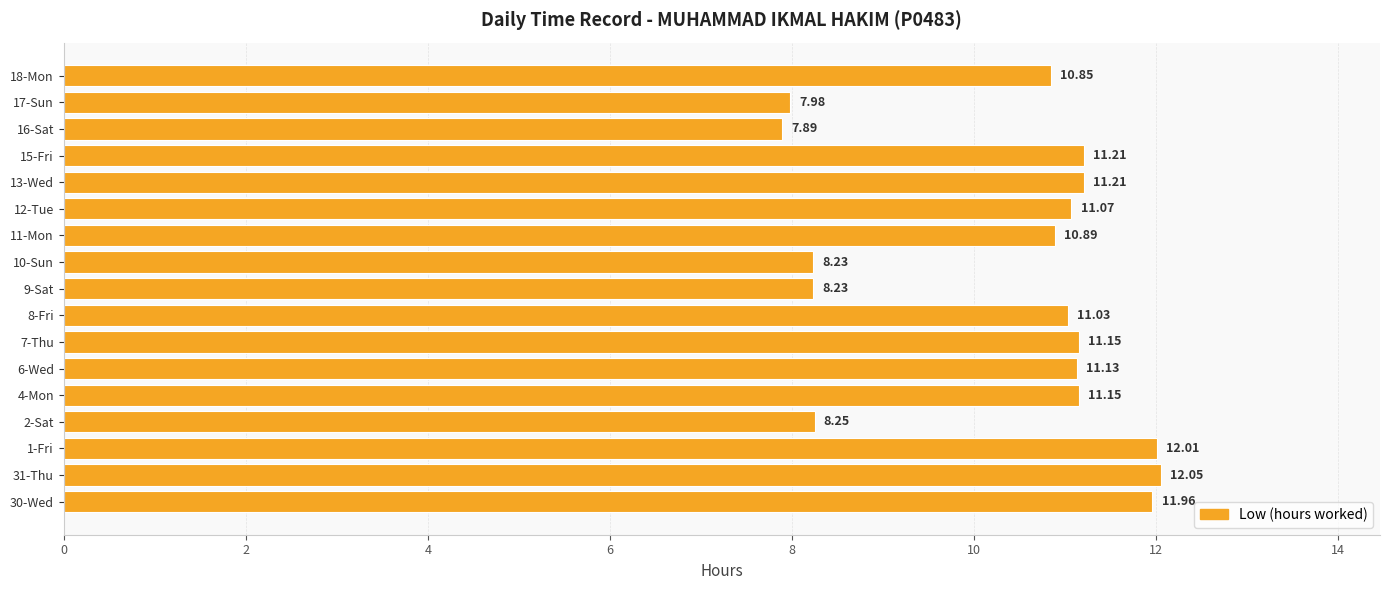

What is the difference between the maximum and minimum values?

4.2